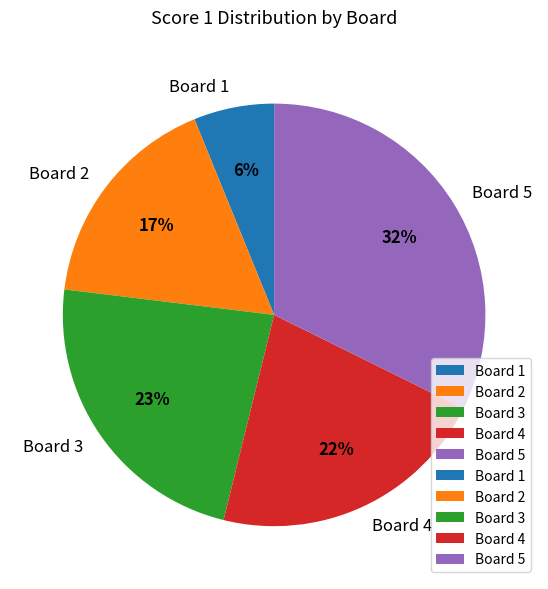

What percentage is the Board 4 slice, to the nearest percent?

22%